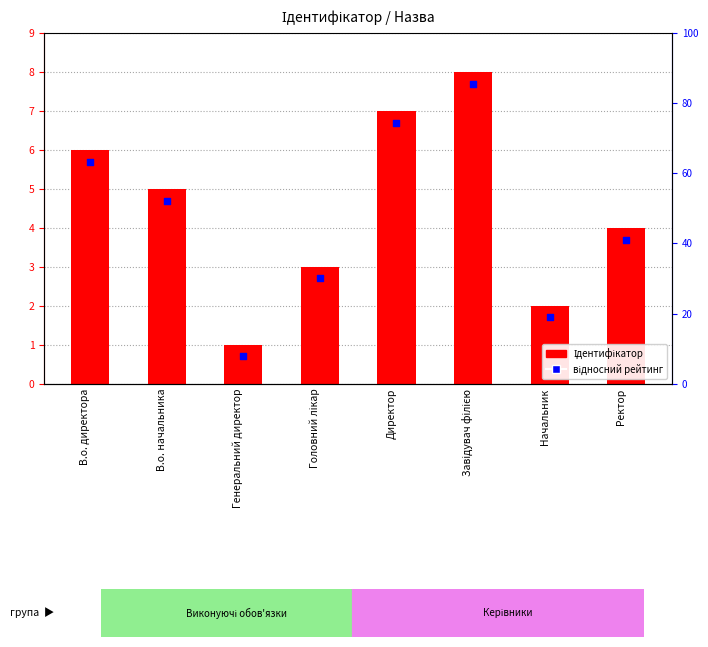

Is the value of відносний рейтинг at Генеральний директор greater than the value of Ідентифікатор at Генеральний директор?

No